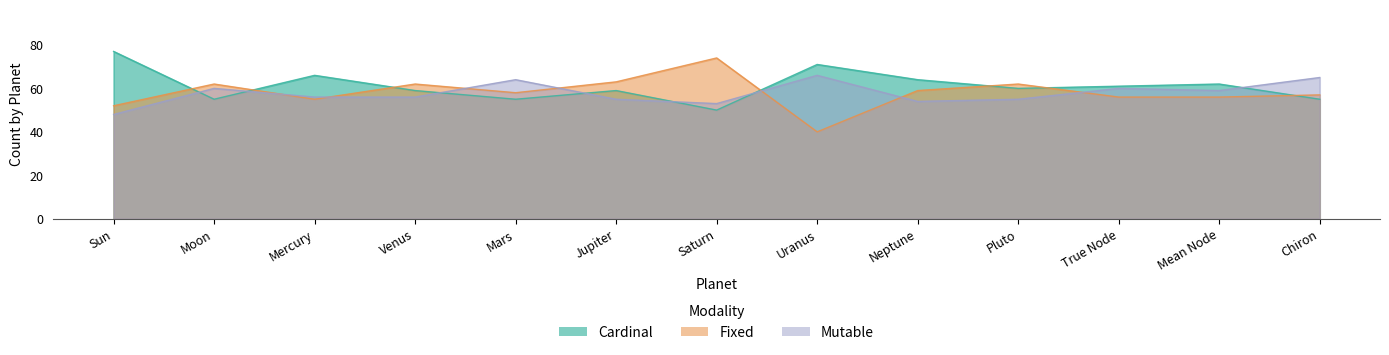

What is the highest value of the Fixed series?

74